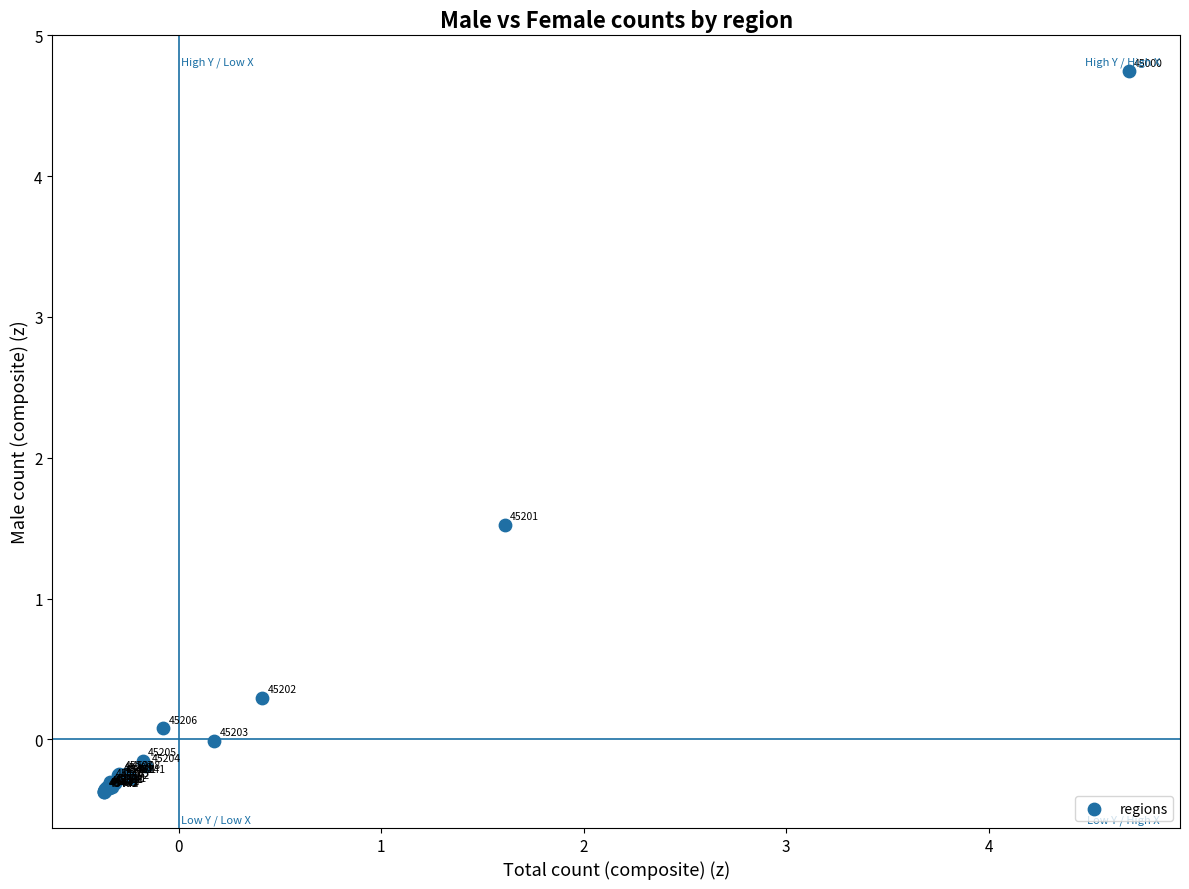

What Y value in the scatter plot is closest to 2?

1.5